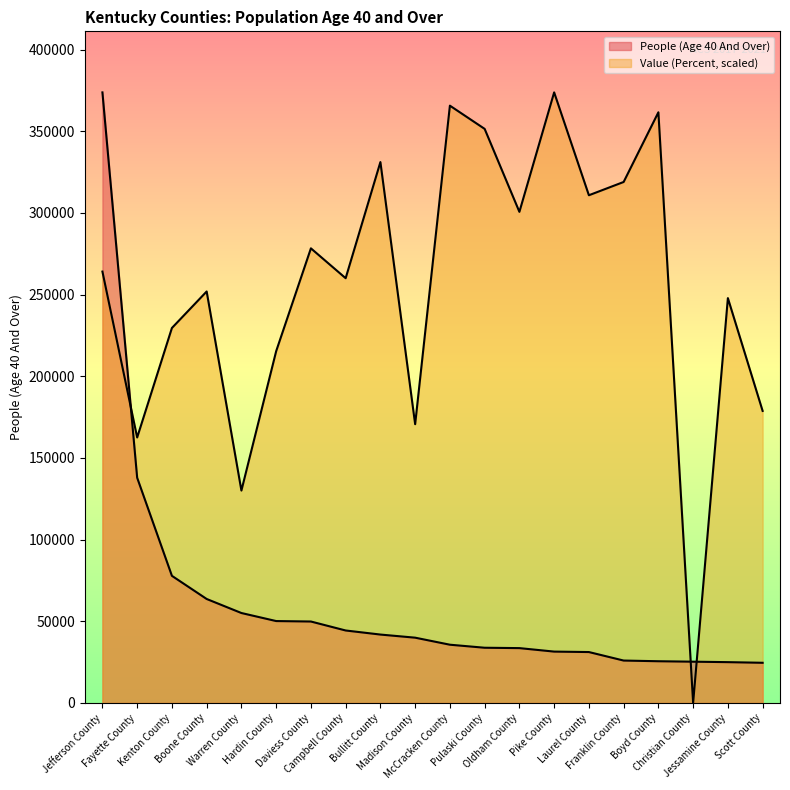

What is the average value of the Value (Percent) series?

255168.7